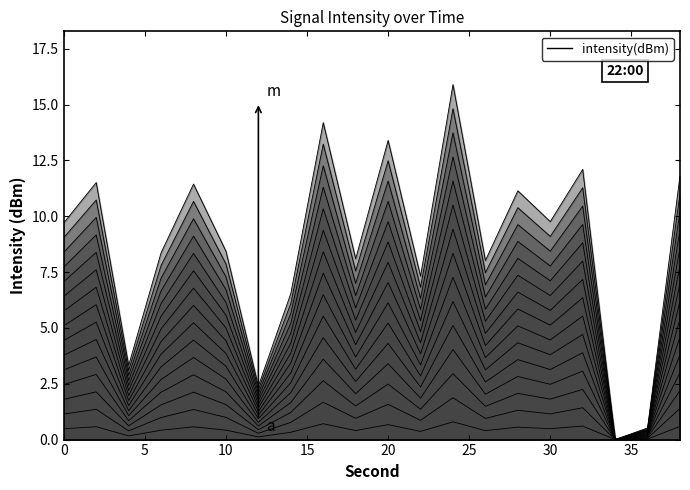

Which has a higher value, 34 or 18?

18